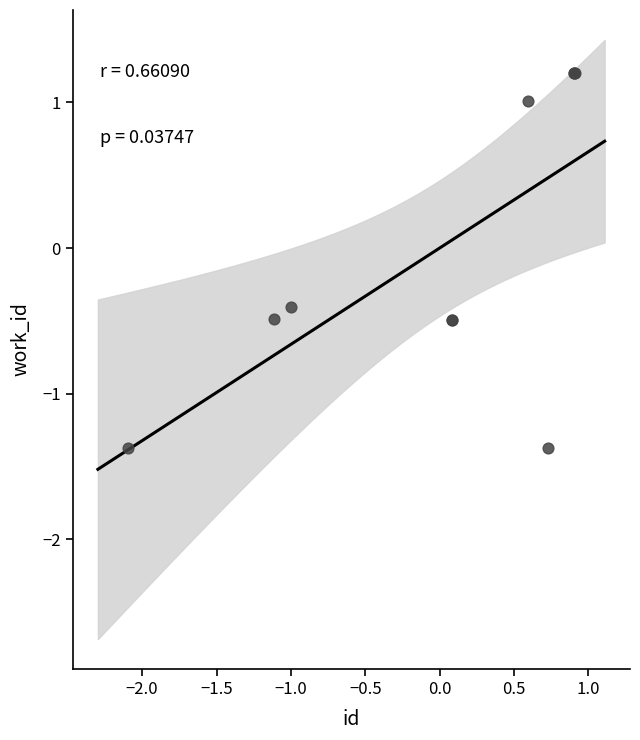

What Y value in the scatter plot is closest to 0?

-0.4